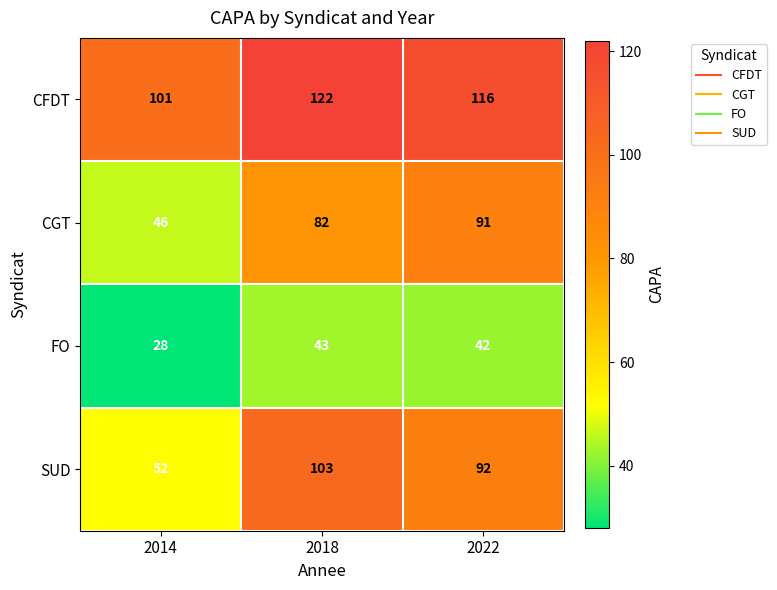

Between 2018 and 2022, which series saw the biggest shift?

SUD